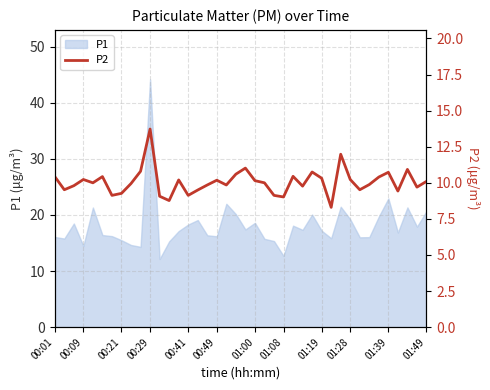

What is the lowest value of the P1 series?

12.2